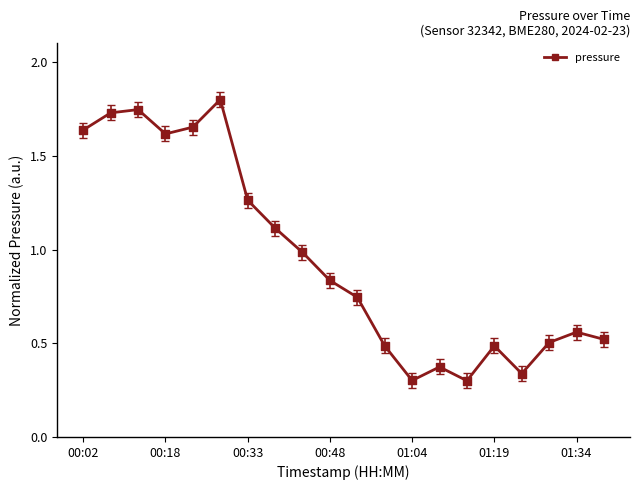

What is the greatest value displayed?

1.8